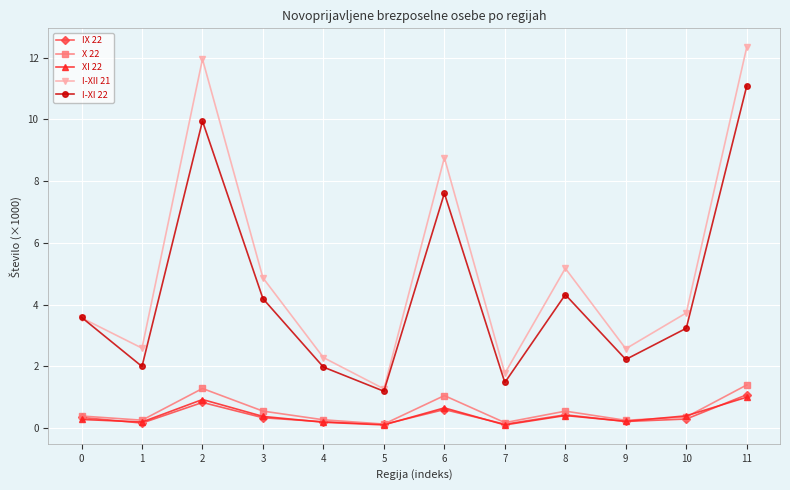

Which series has the largest range (max minus min)?

I-XII 21